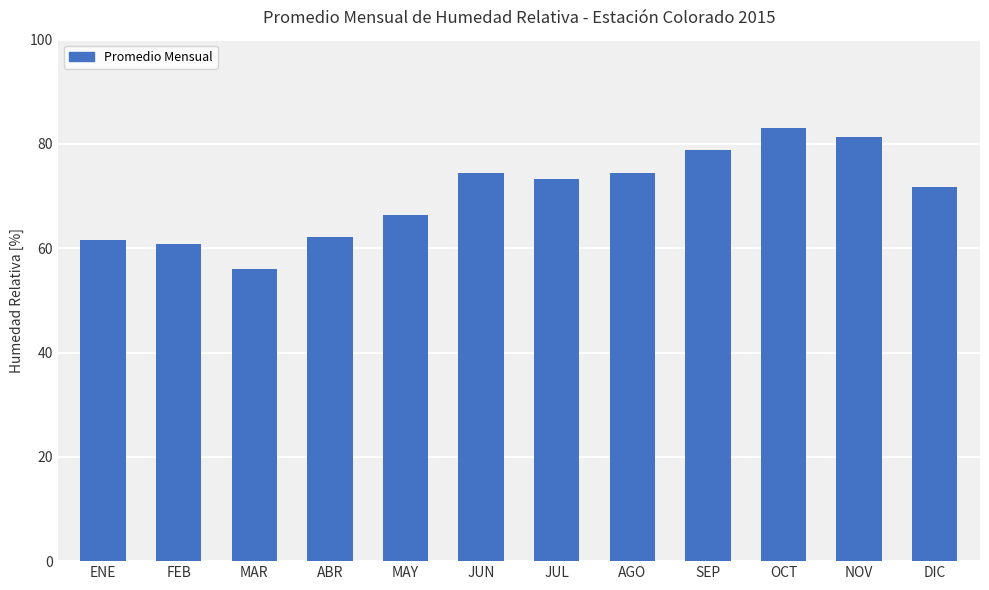

Read the value at JUL.

73.3